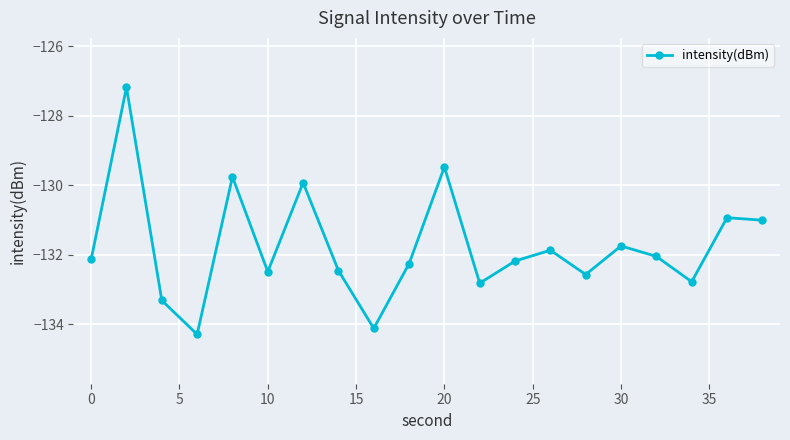

What is the average value?

-131.8